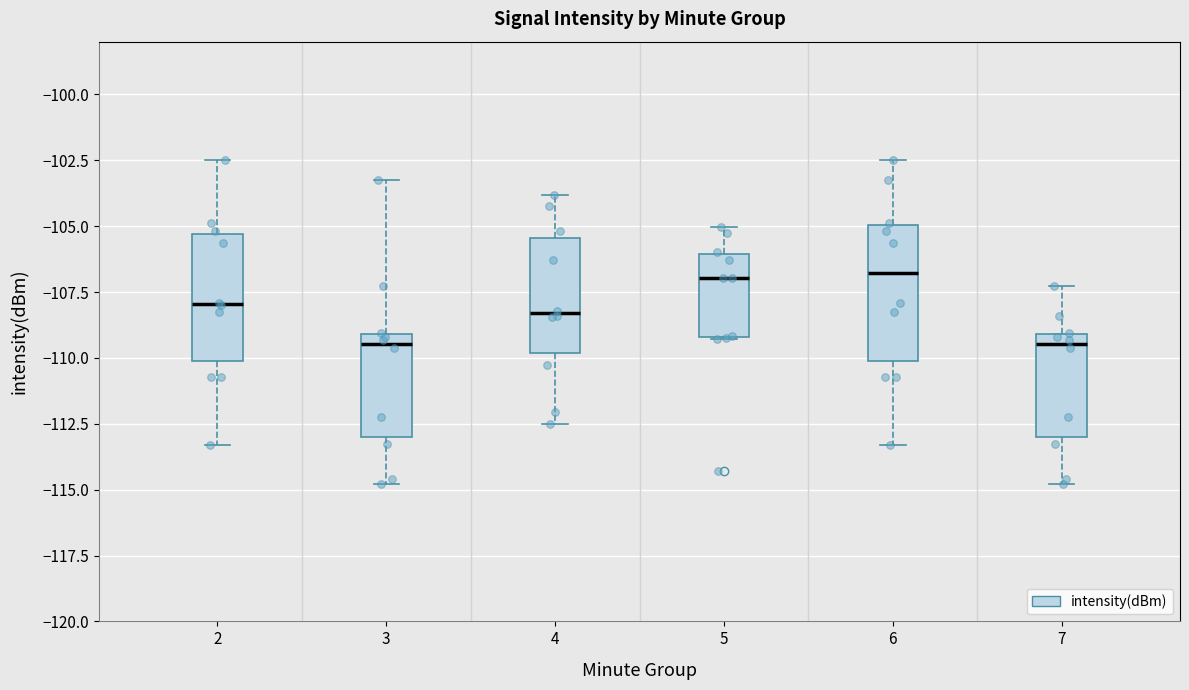

Reading left to right, transcribe this box plot: for each box, give where its median line is, the range the box spans, and where its two whiskers end, as read against the y-axis. The values are not printed on the chart, so give them approximately, as read against the axis.

2: median -108.0, box -110.0 to -105.5, whiskers -113.5 to -102.5
3: median -109.5, box -113.0 to -109.0, whiskers -115.0 to -103.5
4: median -108.5, box -110.0 to -105.5, whiskers -112.5 to -104.0
5: median -107.0, box -109.0 to -106.0, whiskers -109.5 to -105.0
6: median -107.0, box -110.0 to -105.0, whiskers -113.5 to -102.5
7: median -109.5, box -113.0 to -109.0, whiskers -115.0 to -107.5